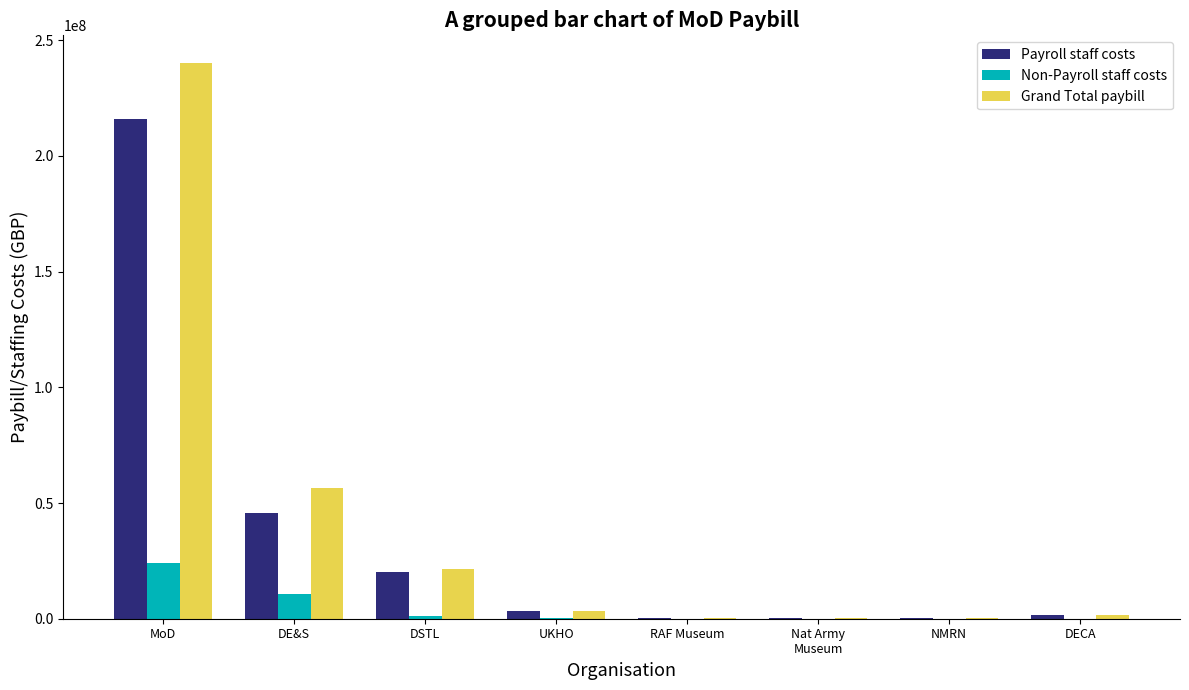

What is the approximate value of Payroll staff costs at UKHO?

3294095.6